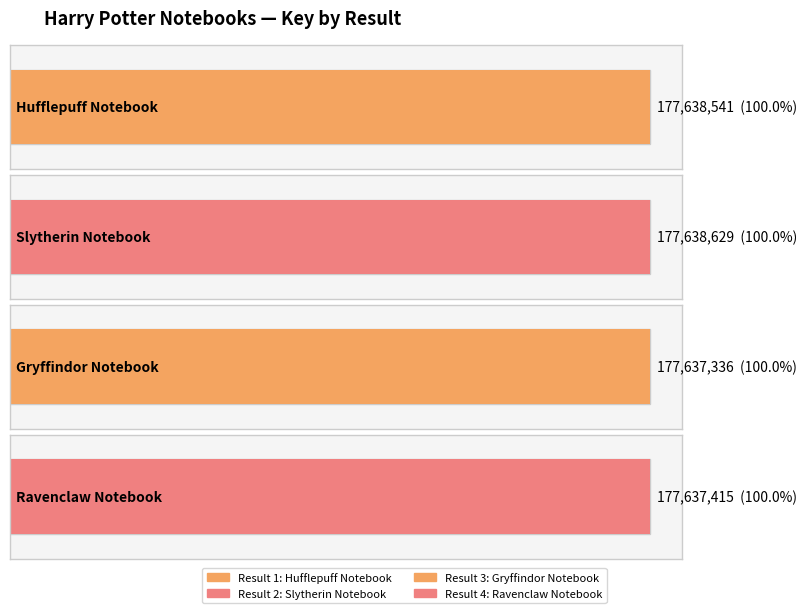

List the labels in order of value, largest first.

2, 1, 4, 3